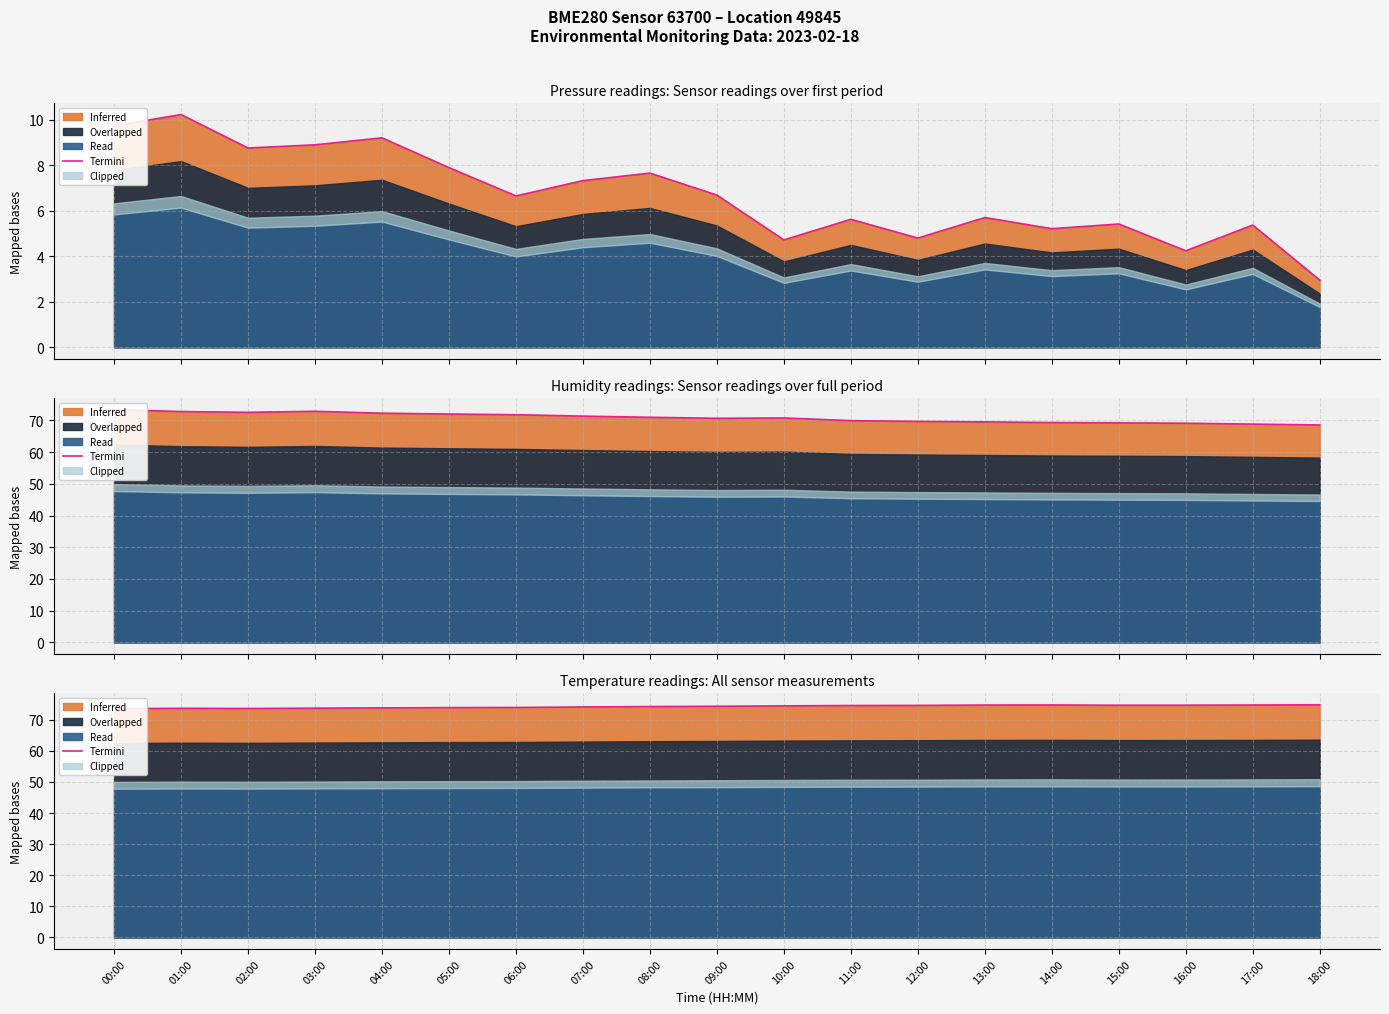

Is it true that the value at 12:00 is 120.7?

False